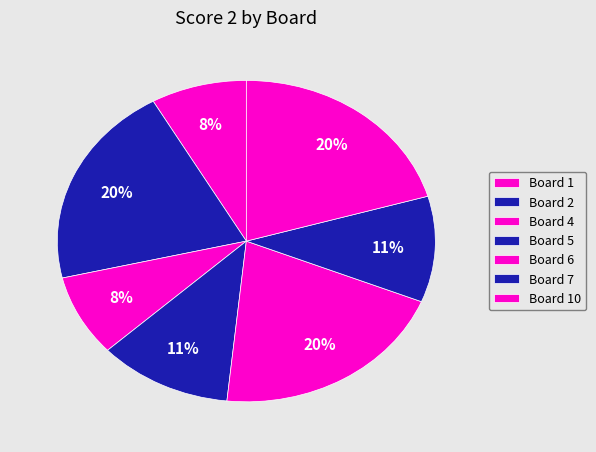

How many segments does this pie chart have?

7